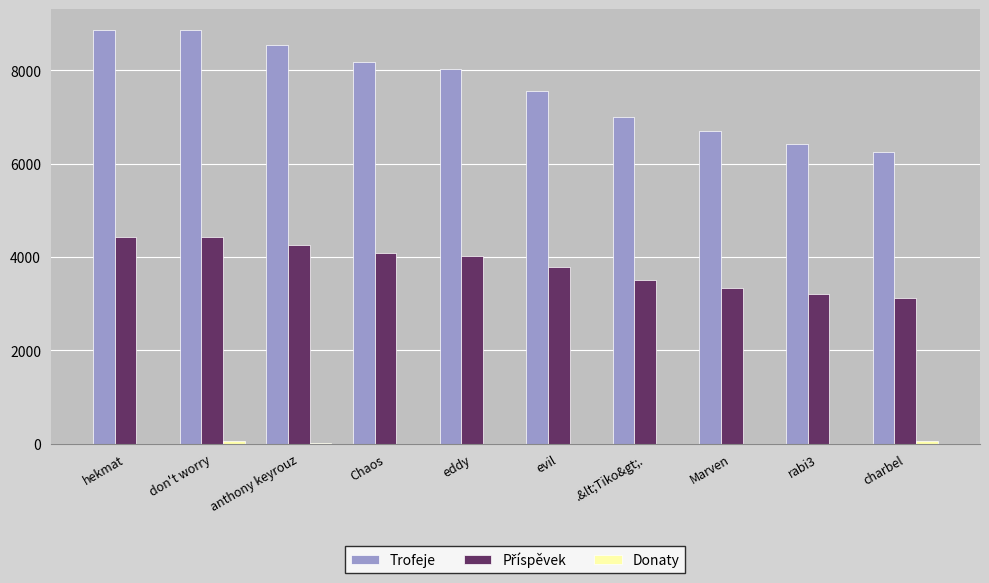

Count the number of categories in the chart.

10